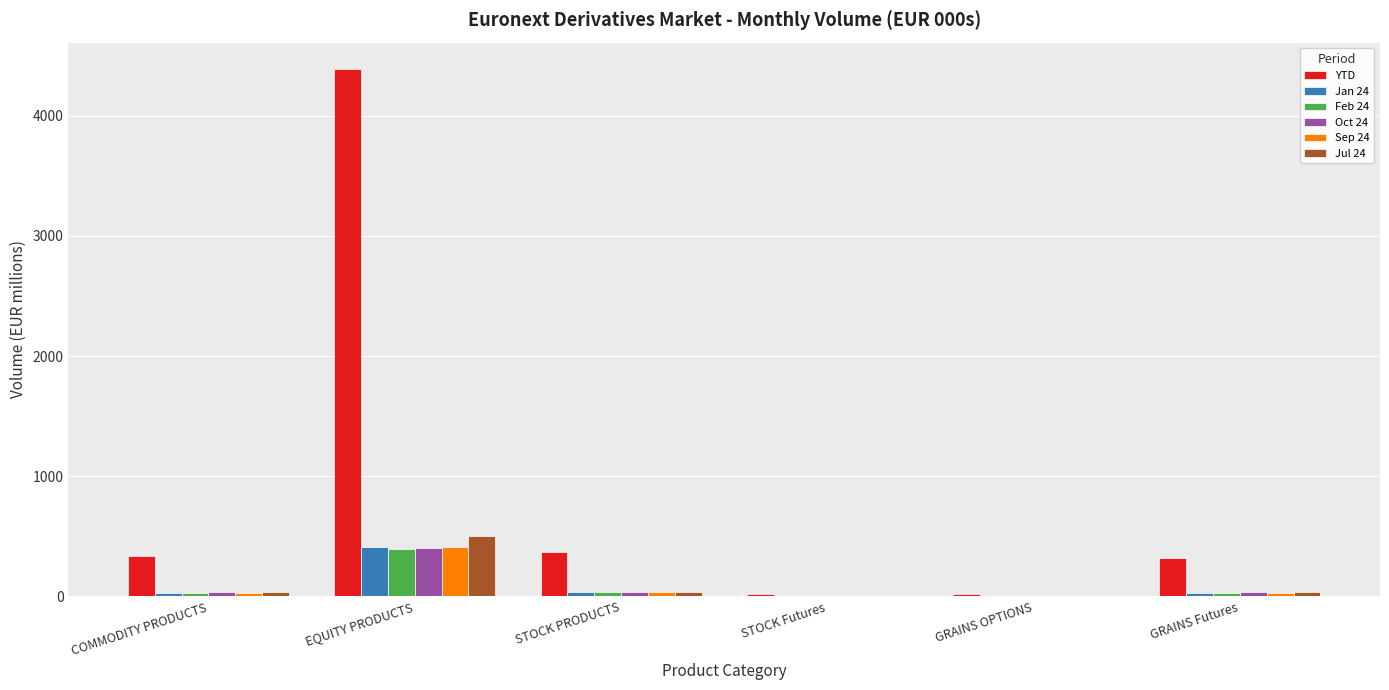

What is the highest value of the Jul 24 series?

501.2